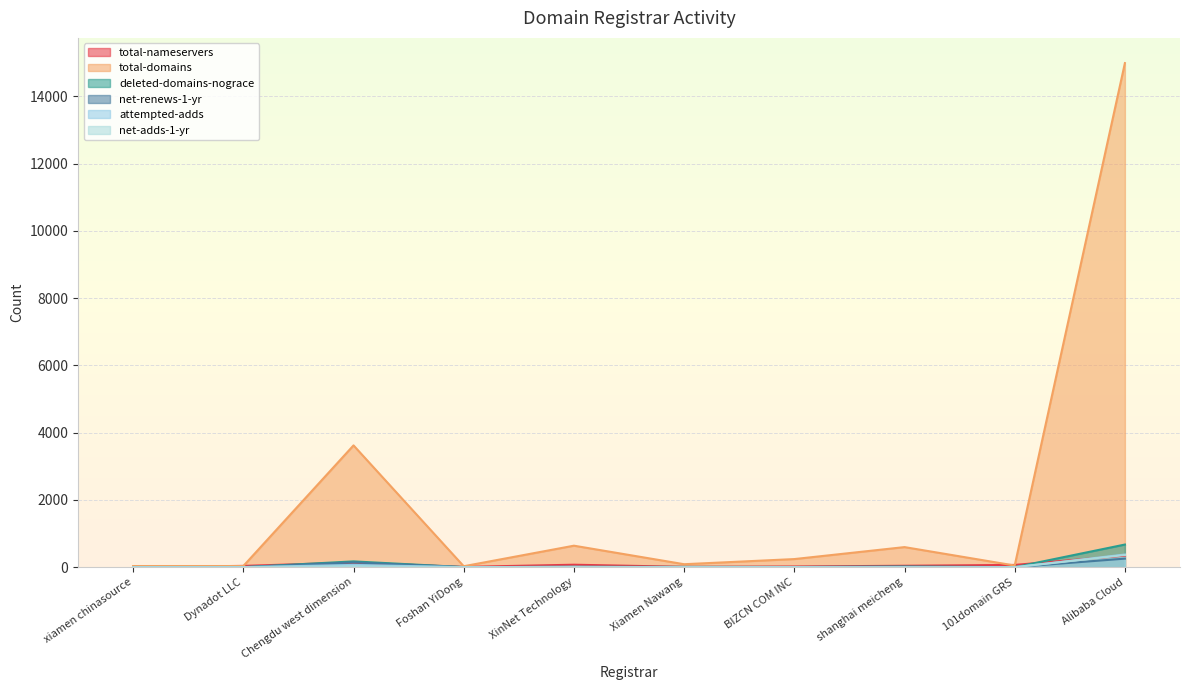

How many lines are shown in the chart?

6